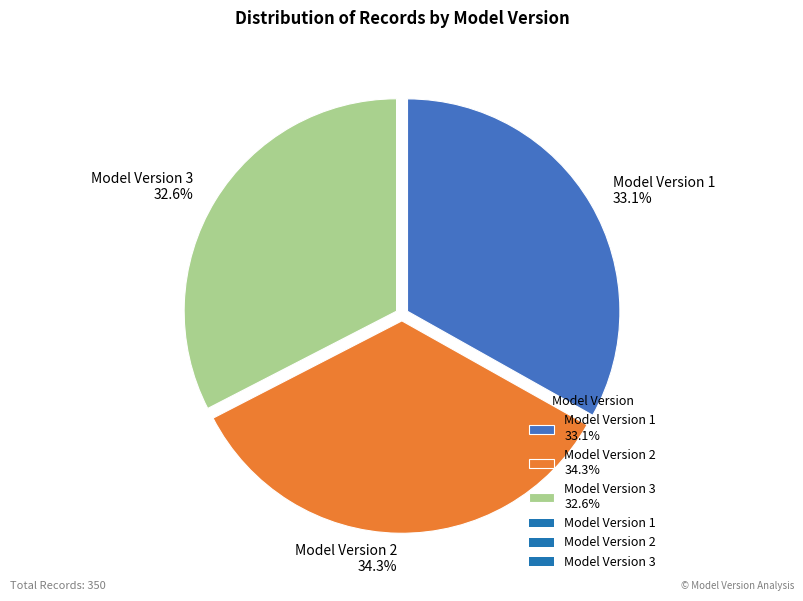

Which category has the biggest portion of the pie?

Model Version 2